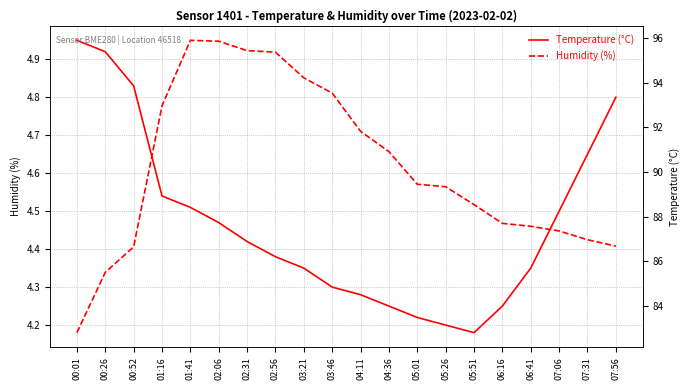

At which category is the sum across all series the highest?

01:41